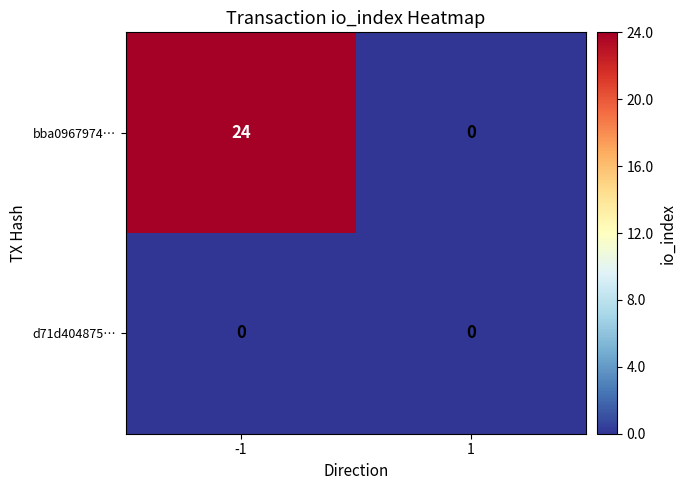

Which series has the largest total across all categories?

bba0967974…